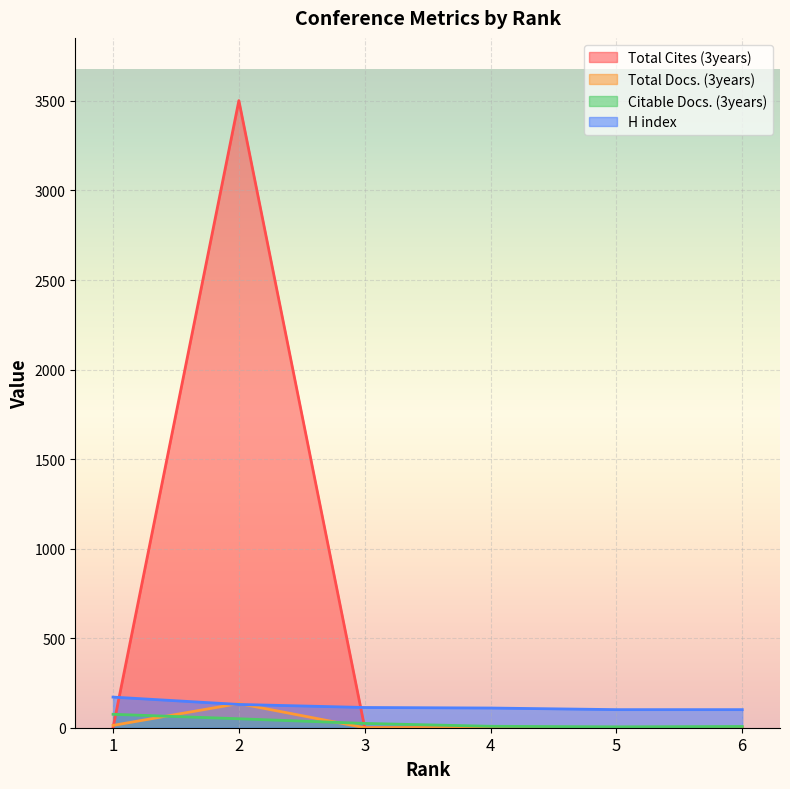

What is the sum of the H index values at 4 and 2?

240